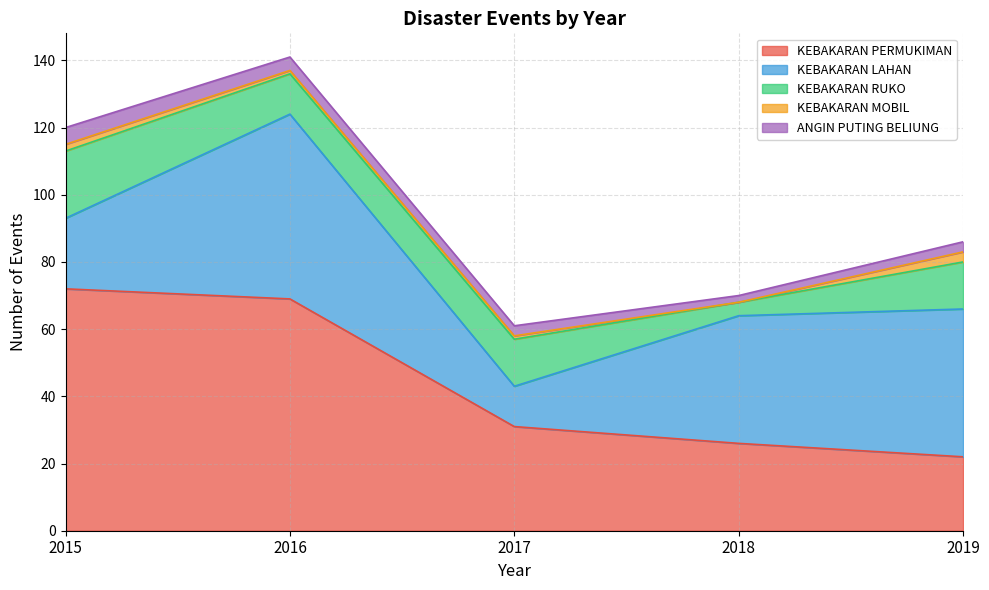

Reading left to right, extract all data points from this chart.

KEBAKARAN PERMUKIMAN: 2015=72	2016=69	2017=31	2018=26	2019=22
KEBAKARAN LAHAN: 2015=21	2016=55	2017=12	2018=38	2019=44
KEBAKARAN RUKO: 2015=20	2016=12	2017=14	2018=4	2019=14
KEBAKARAN MOBIL: 2015=2	2016=1	2017=1	2018=0	2019=3
ANGIN PUTING BELIUNG: 2015=5	2016=4	2017=3	2018=2	2019=3